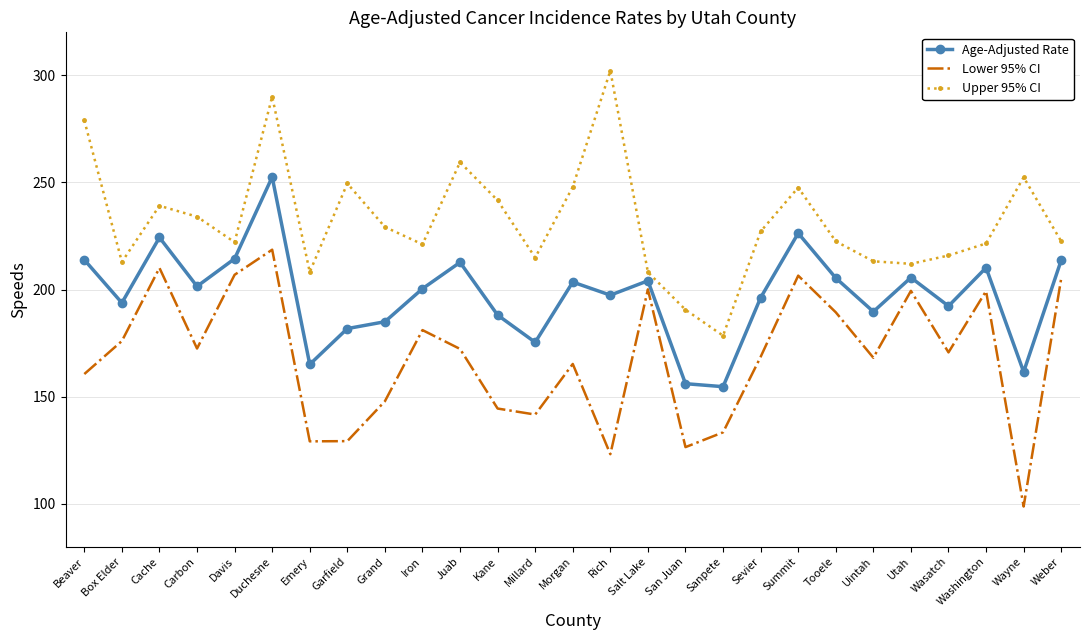

The value of Upper 95% CI at Tooele is 222.5. True or false?

True